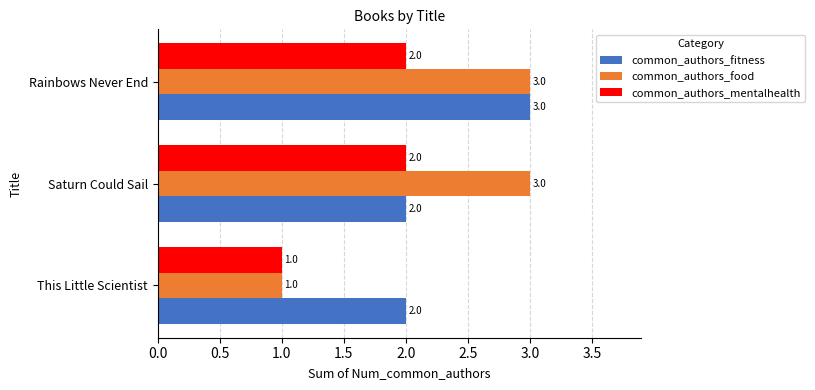

The value of common_authors_food at Saturn Could Sail is 1. True or false?

False